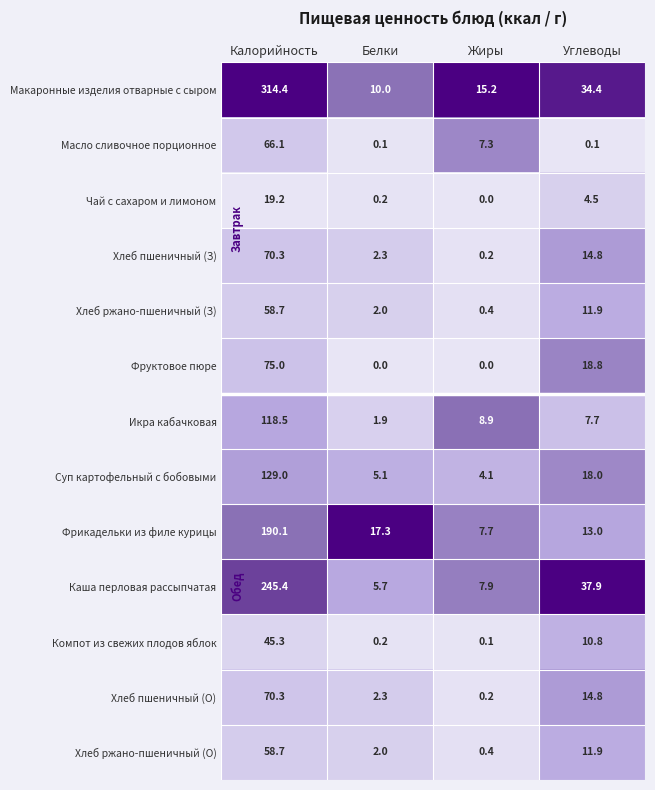

Is it true that Масло сливочное порционное equals 0.1 at Белки?

True